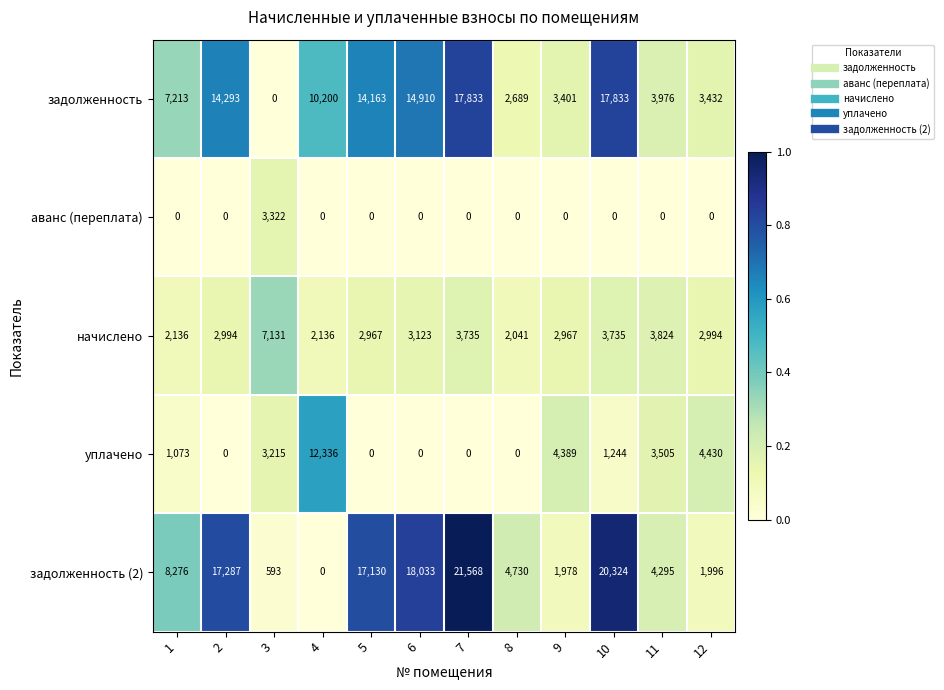

Count the number of data series in this chart.

5